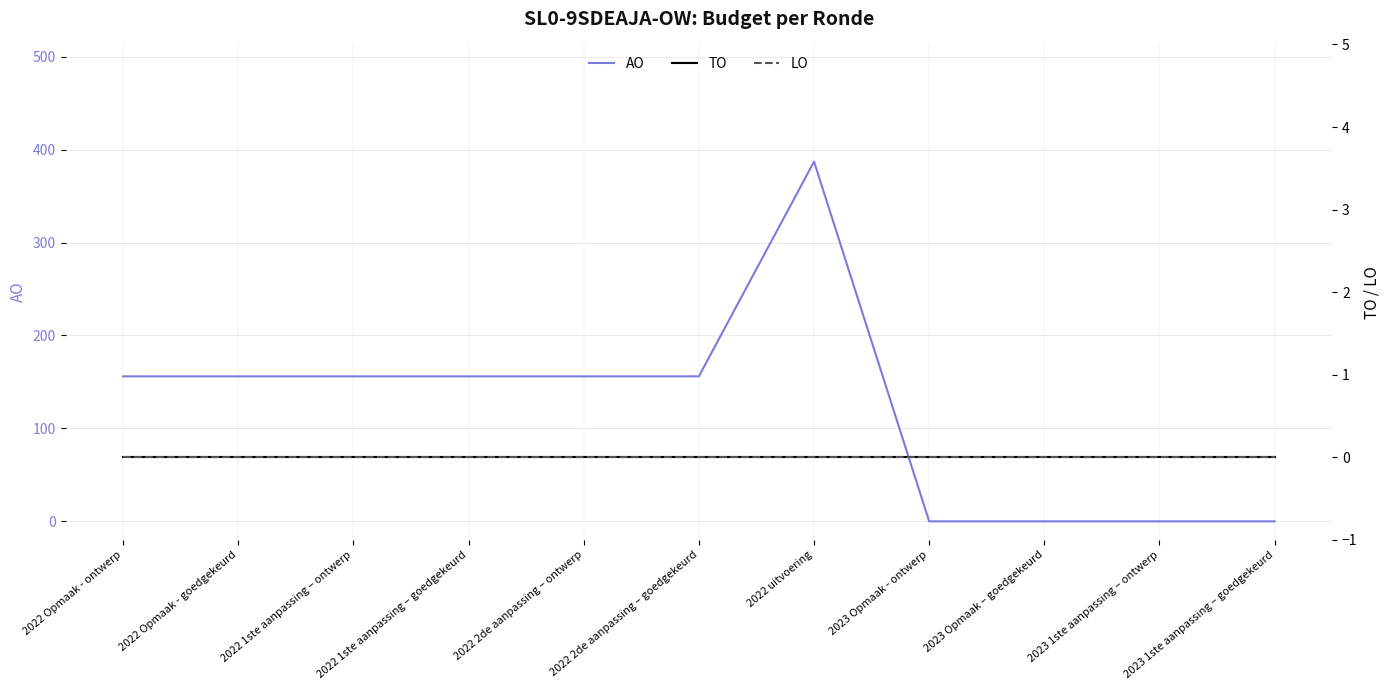

How many series are shown in this chart?

3